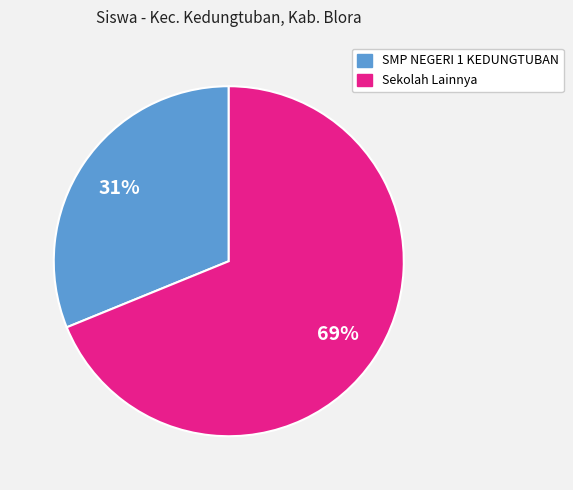

Is there a majority slice in this chart?

Yes